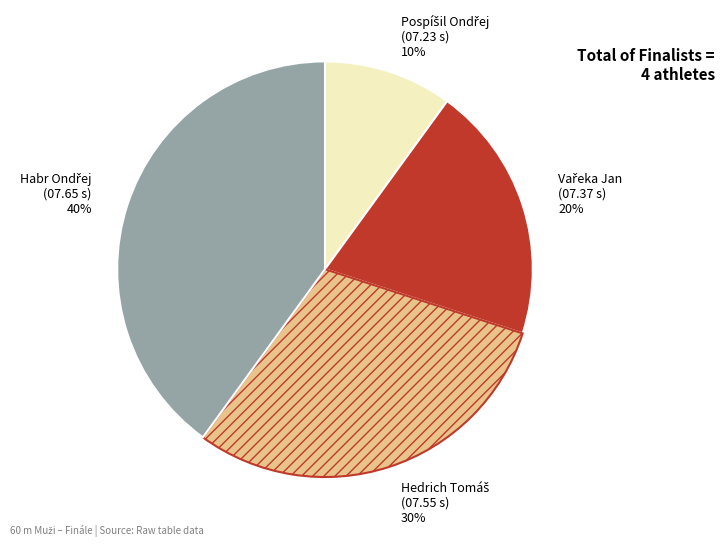

Is there a majority slice in this chart?

No